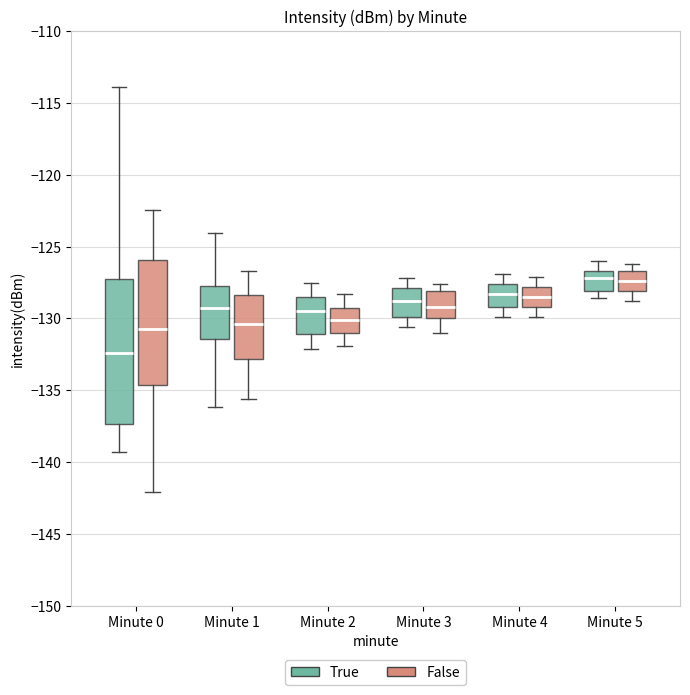

Where does the median line of the box for Minute 1 (False) sit on the y-axis? The values are not printed on the chart, so give them approximately, as read against the axis.

-130.5